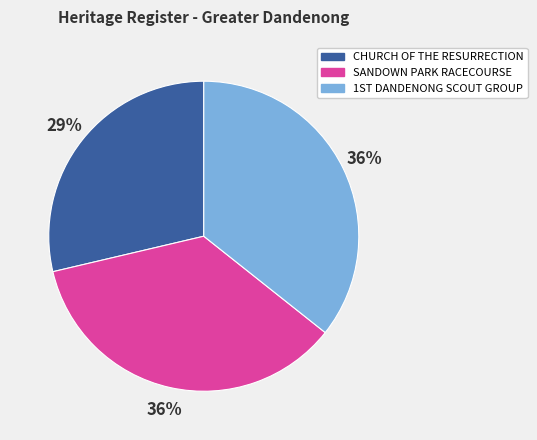

To the nearest percent, what is the average slice percentage?

33%